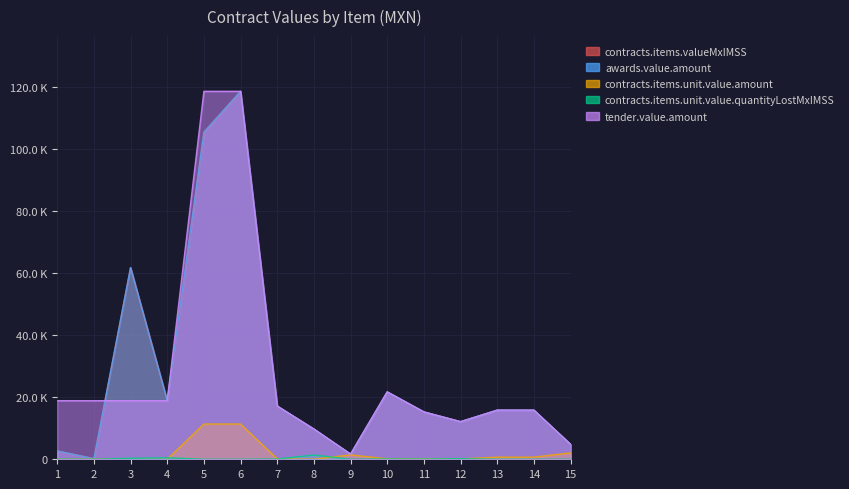

Reading right to left, what are all the values shown in this chart?

contracts.items.valueMxIMSS: 4805.7	15842.4	15842.4	12122.0	15270.1	21724.5	1657.1	9744.0	17159.2	118654.2	105470.4	18893.4	61814.5	202.1	2694.9
awards.value.amount: 4805.7	15842.4	15842.4	12122.0	15270.1	21724.5	1657.1	9744.0	17159.2	118654.2	105470.4	18893.4	61814.5	202.1	2694.9
contracts.items.unit.value.amount: 2071.4	682.9	682.9	104.5	135.7	135.7	1428.6	7.0	135.7	11365.4	11365.4	11.5	14.5	14.5	14.5
contracts.items.unit.value.quantityLostMxIMSS: 3.4	3.5	2.1	202.7	76.4	105.0	1.7	1383.2	78.8	0.5	1.3	470.7	322.2	0.0	49.2
tender.value.amount: 4805.7	15842.4	15842.4	12122.0	15270.1	21724.5	1657.1	9744.0	17159.2	118654.2	118654.2	18893.4	18893.4	18893.4	18893.4